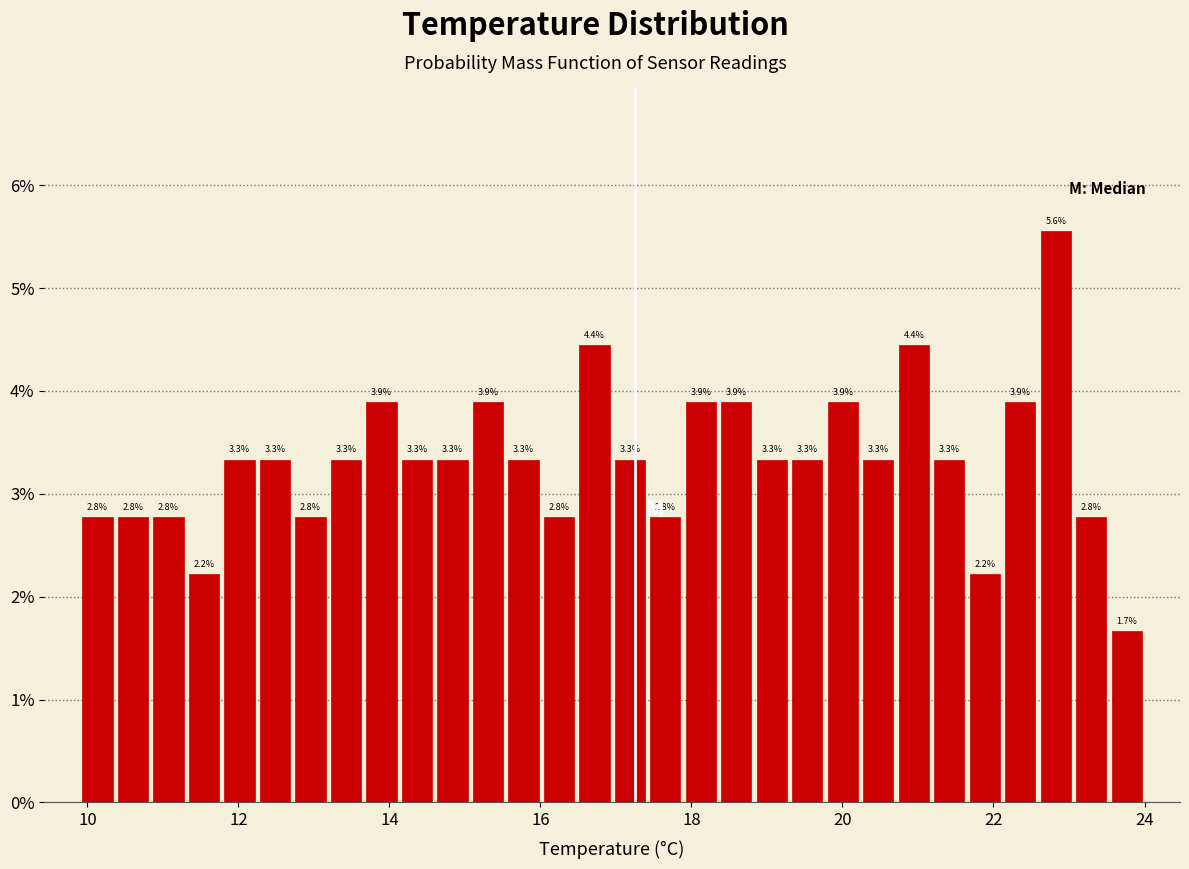

Around what value on the x-axis is the tallest bar? Give the approximate position of its centre, as read against the axis.

22.8